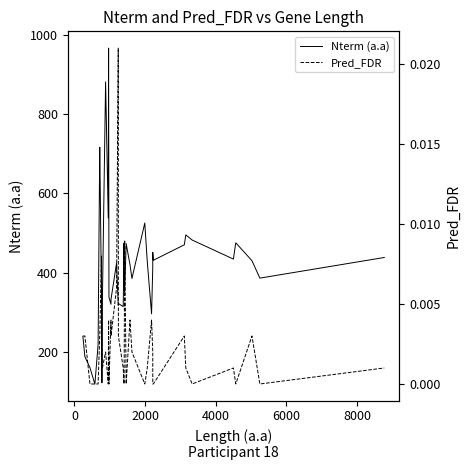

True or false: Nterm (a.a) and Pred_FDR cross at least once.

False